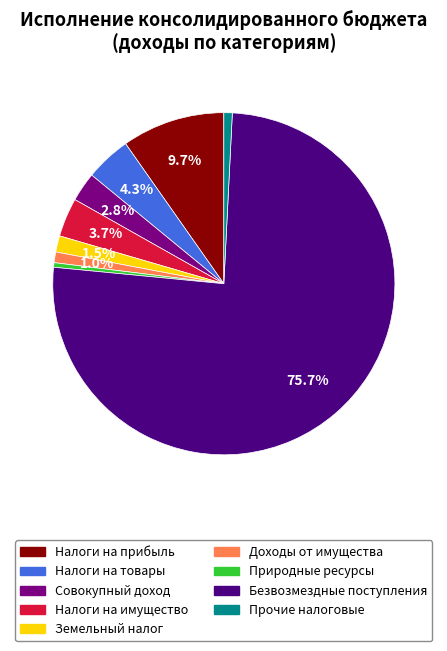

Is there a majority slice in this chart?

Yes